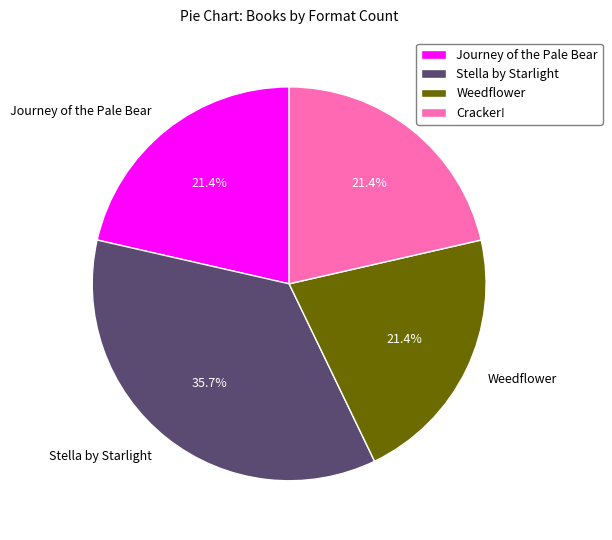

Is the sum of Cracker! and Stella by Starlight greater than half?

Yes